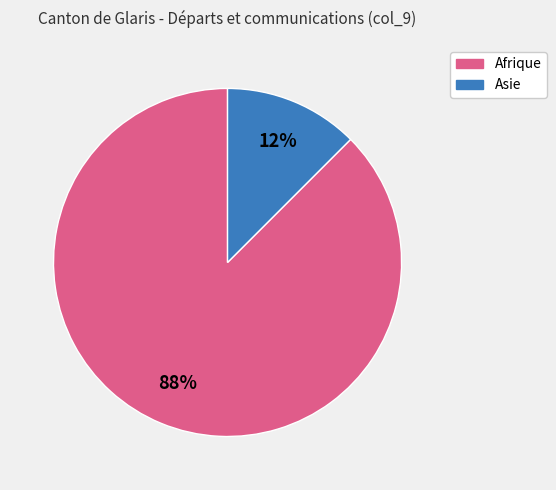

How many segments does this pie chart have?

2